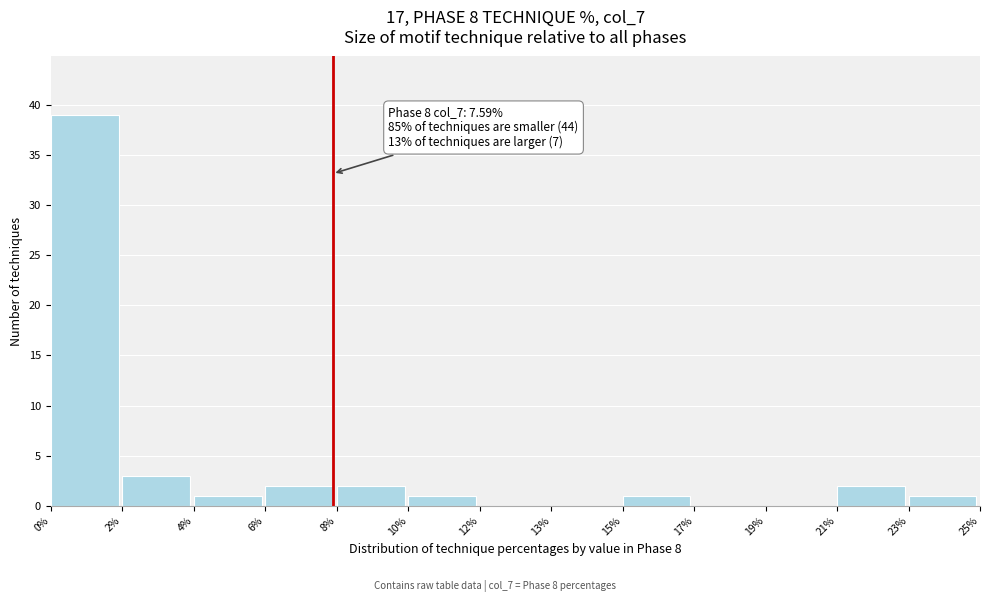

Reading left to right, transcribe all the data shown in this chart.

0%=39	2%=3	4%=1	6%=2	8%=2	10%=1	12%=0	13%=0	15%=1	17%=0	19%=0	21%=2	23%=1